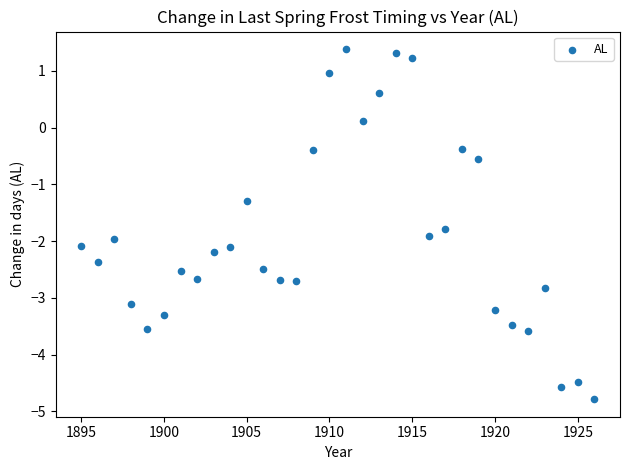

What Y value in the scatter plot is closest to -1?

-1.3